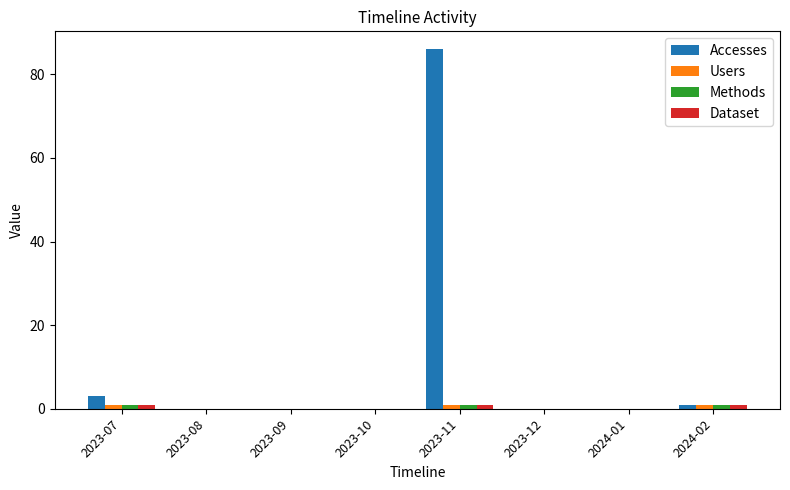

What is the maximum value for Accesses?

86